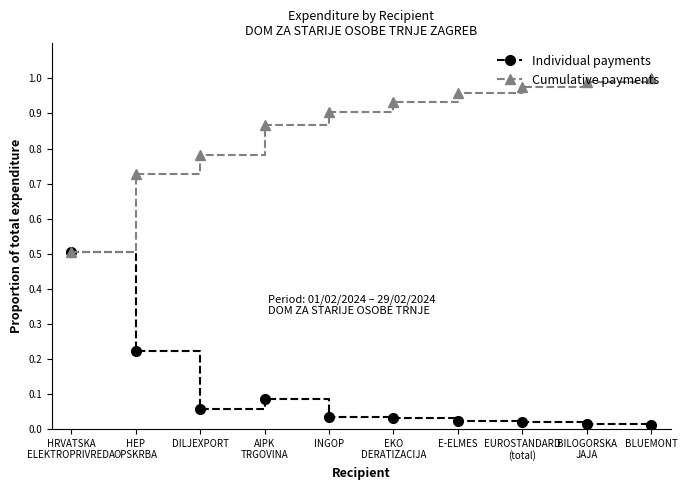

What position from the left is DILJEXPORT?

3